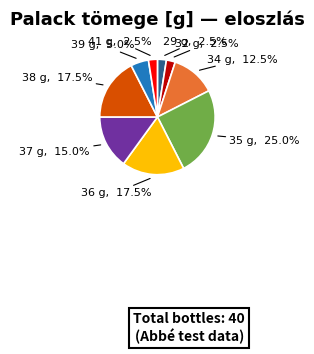

Approximately how many times larger is the value at 38 compared to 32?

7.0